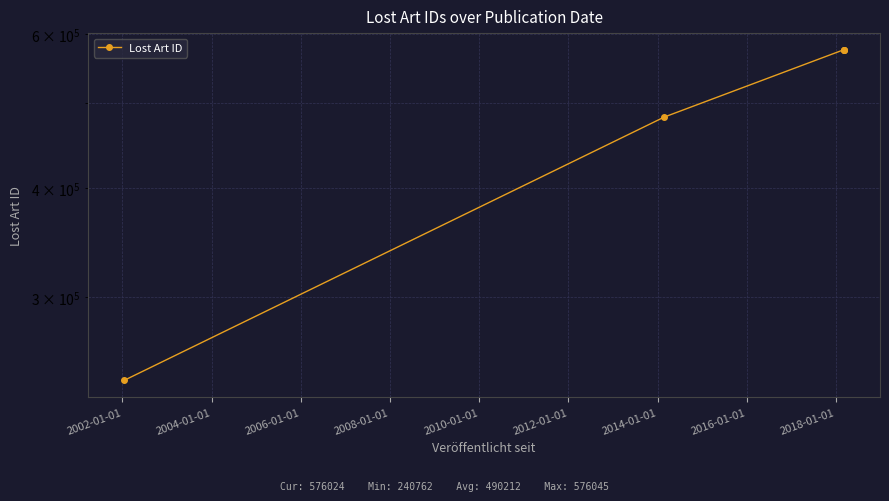

What is the average value?

490213